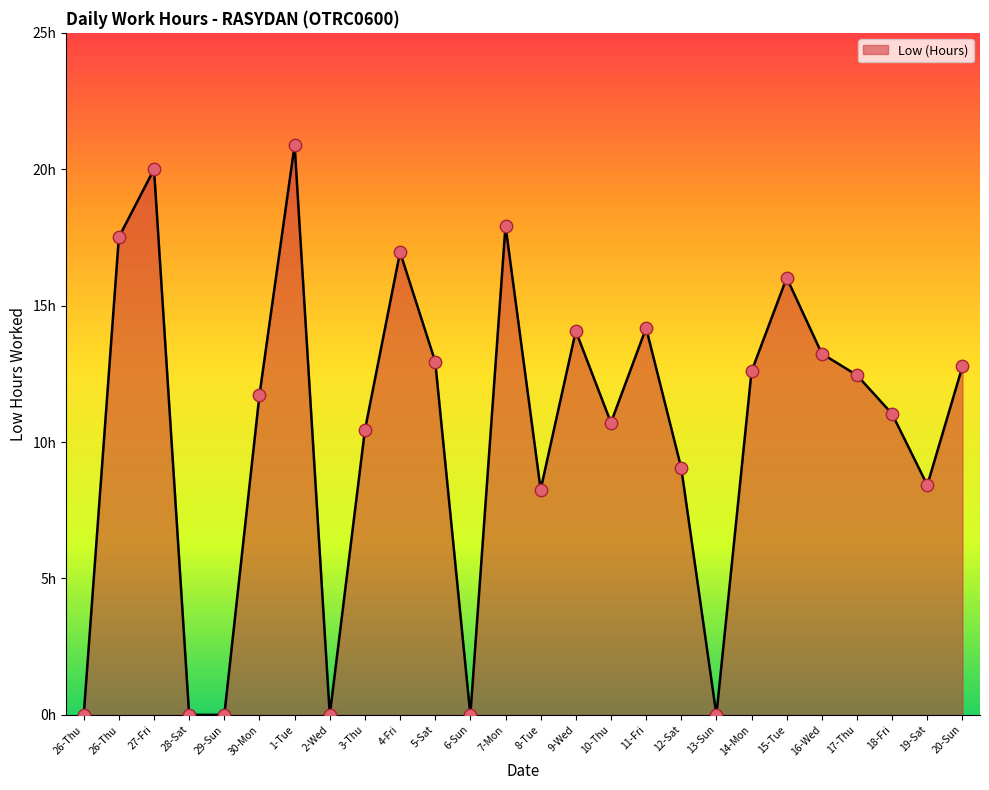

What is the change in value from 27-Fri to 3-Thu?

-9.6